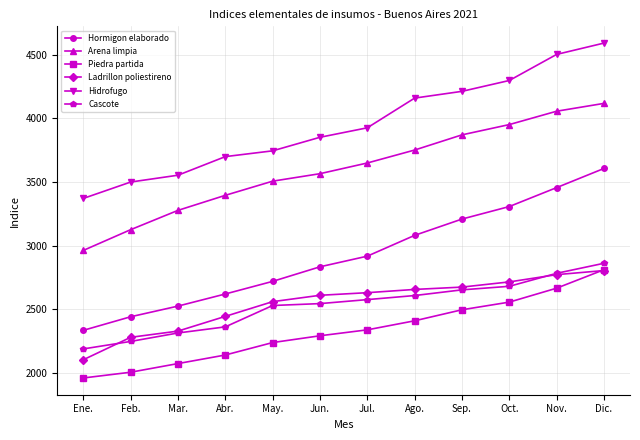

The Hormigon elaborado series shows 3682.8 at Ene.. True or false?

False